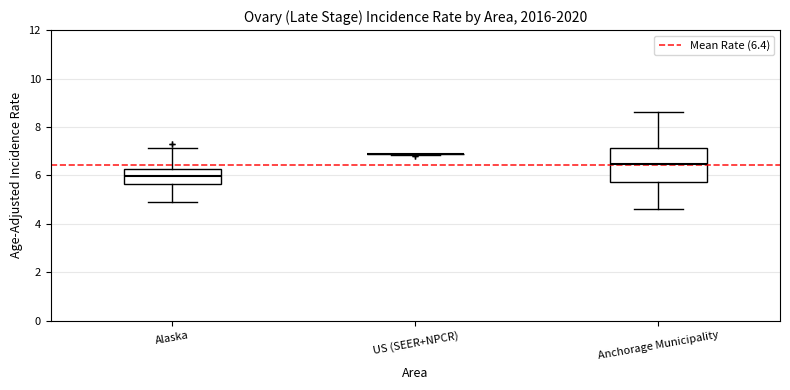

Which box is the tallest, from its lower edge to its upper edge?

Anchorage Municipality